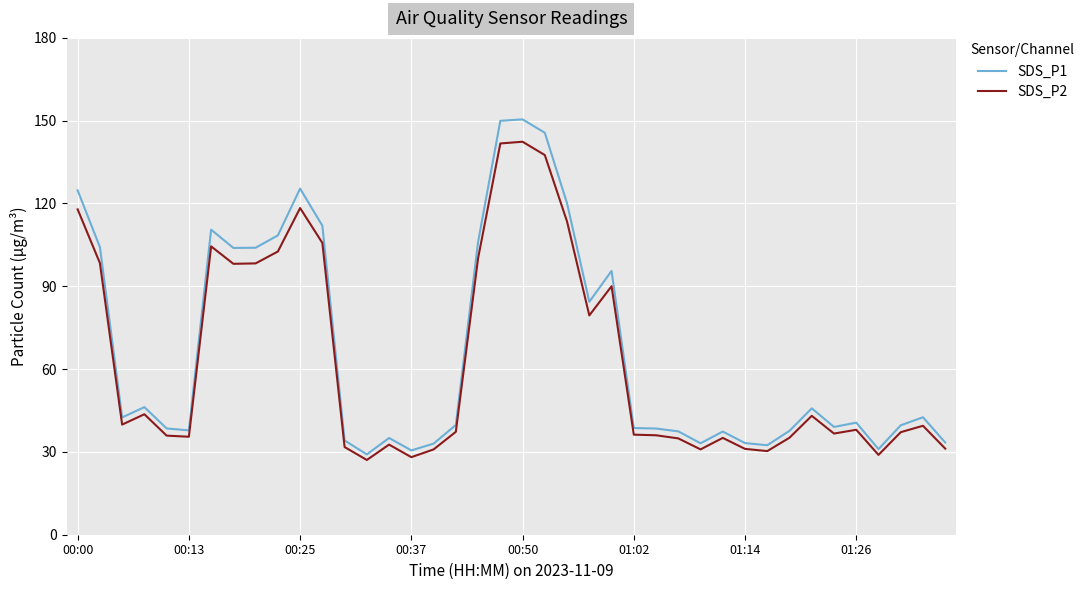

What is the maximum value for SDS_P2?

142.4